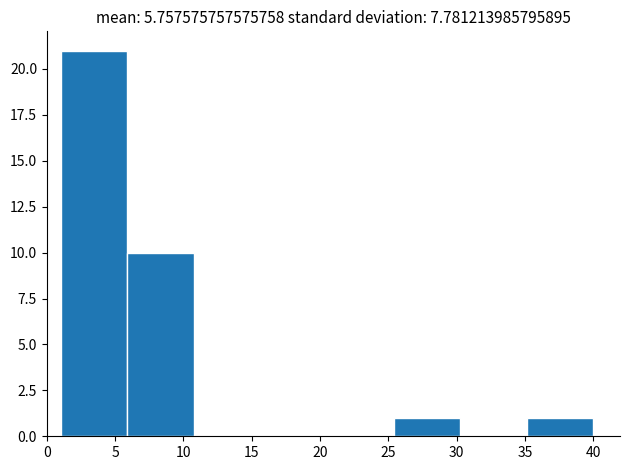

Reading left to right, transcribe this chart: for each bar, give the range it covers on the x-axis and its height. Neither the bar edges nor the heights are printed on the chart, so give them approximately, as read against the axes.

1.0 to 6.0: 21
6.0 to 11.0: 10
11.0 to 15.5: 0
15.5 to 20.5: 0
20.5 to 25.5: 0
25.5 to 30.5: 1
30.5 to 35.0: 0
35.0 to 40.0: 1